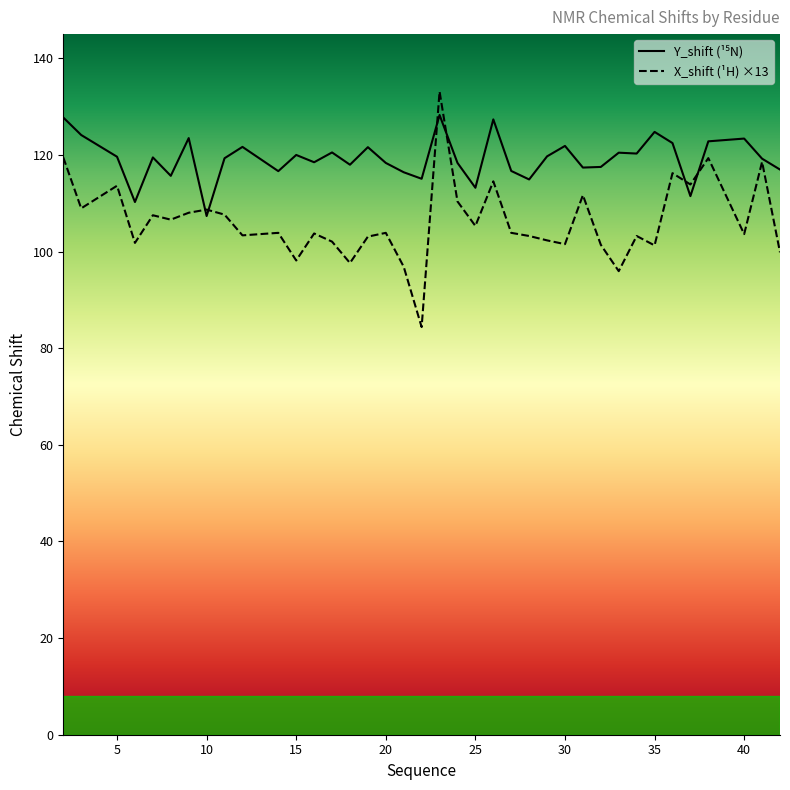

Rank the series by their average value, from lowest to highest.

X_shift, Y_shift